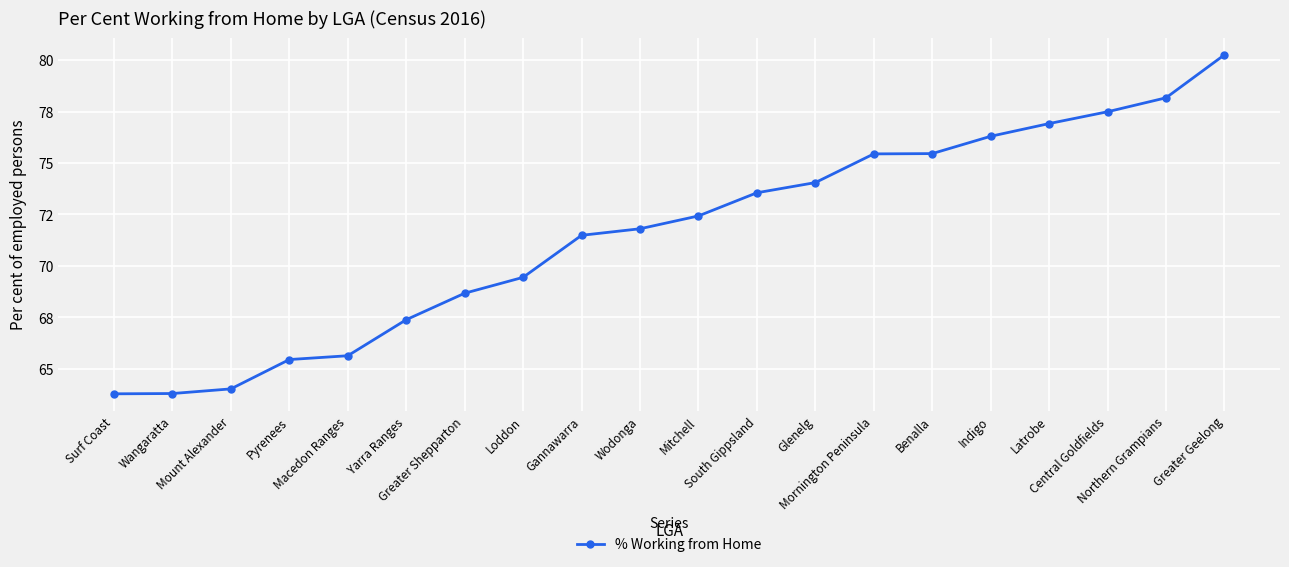

What is the label of the 12th point from the right?

Gannawarra